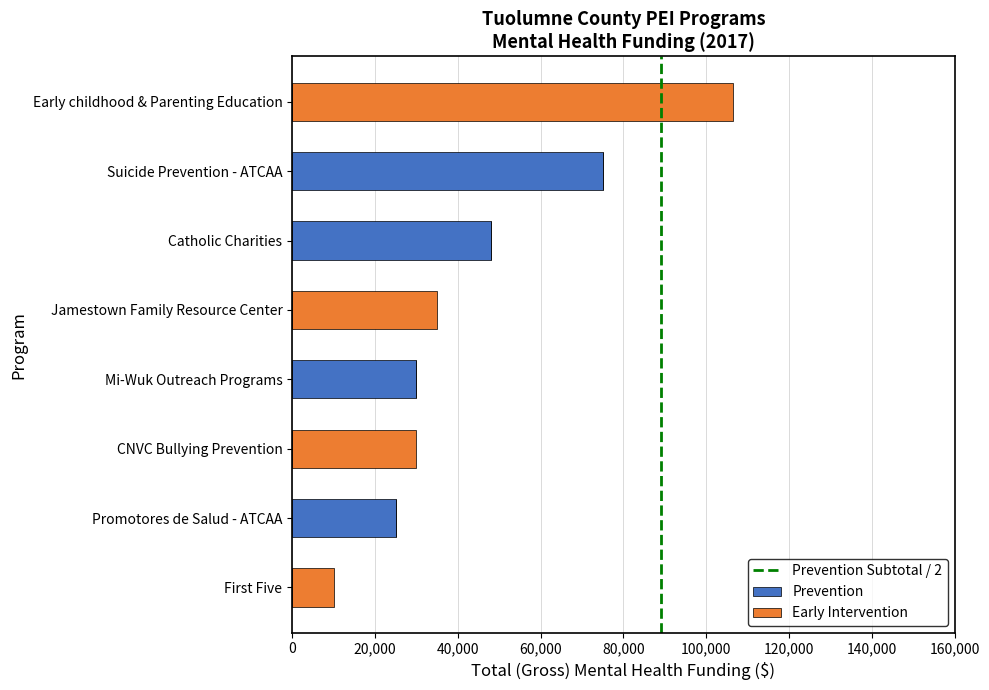

What is the sum of all Prevention values?

177931